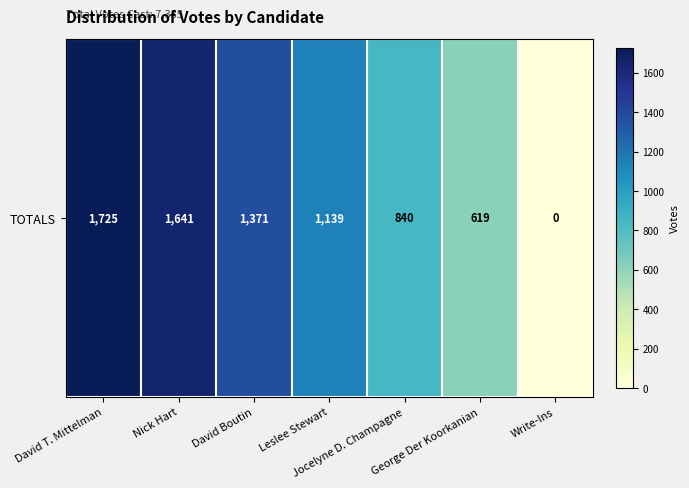

Where does the data first go above 1139?

David T. Mittelman